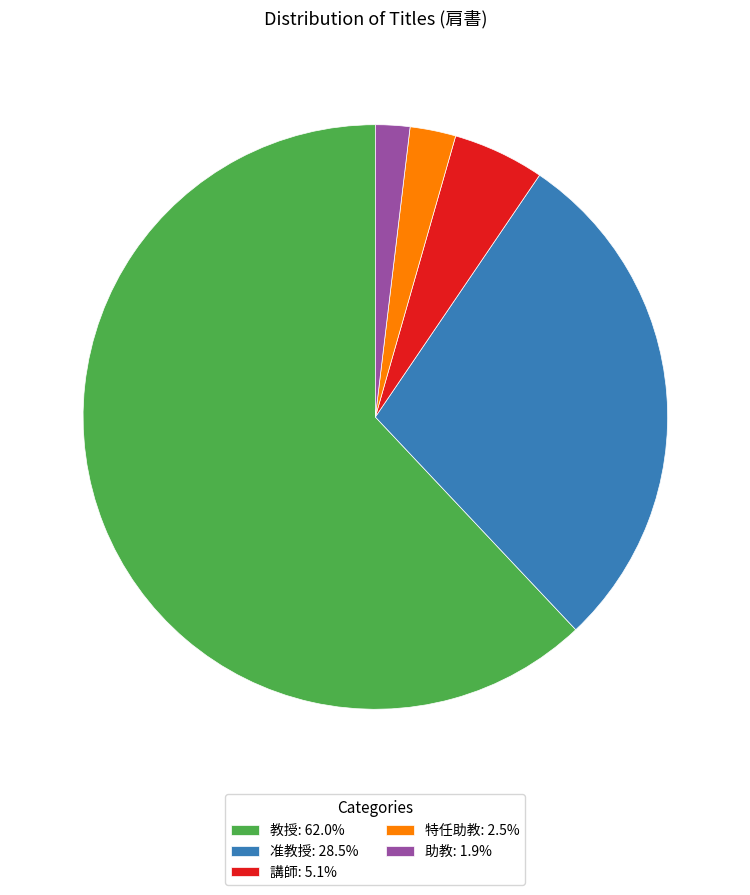

What is the ratio of the value at 准教授: 28.5% to the value at 助教: 1.9%?

15.0